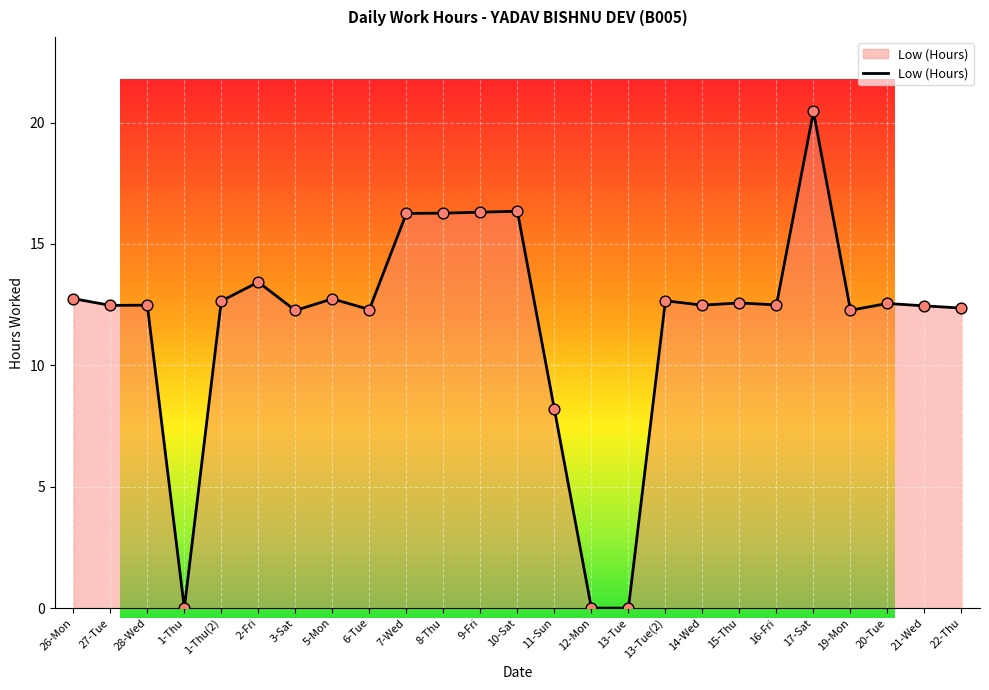

What is the change in value from 7-Wed to 12-Mon?

-16.3